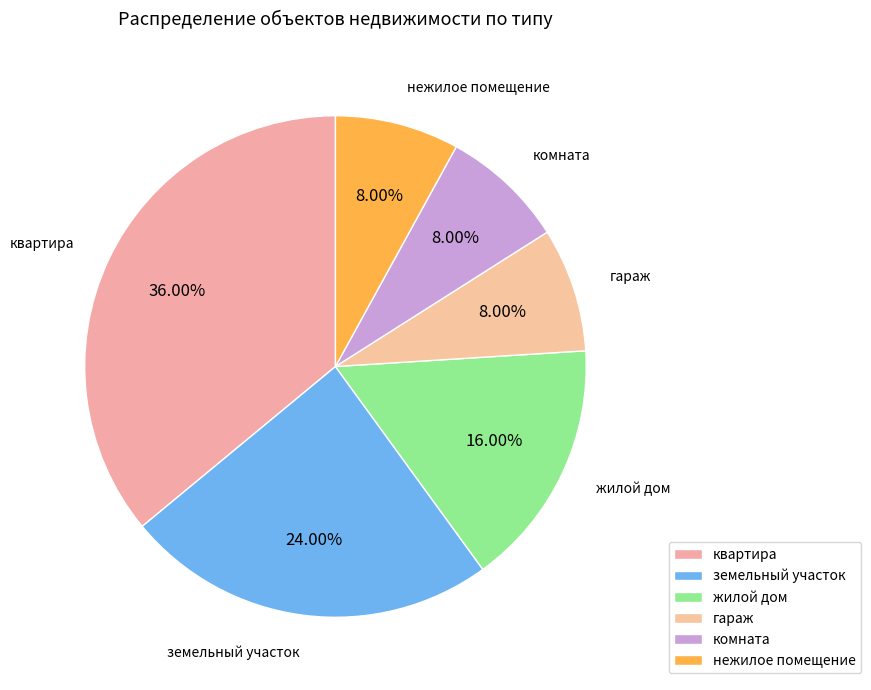

Does any single category account for the majority?

No